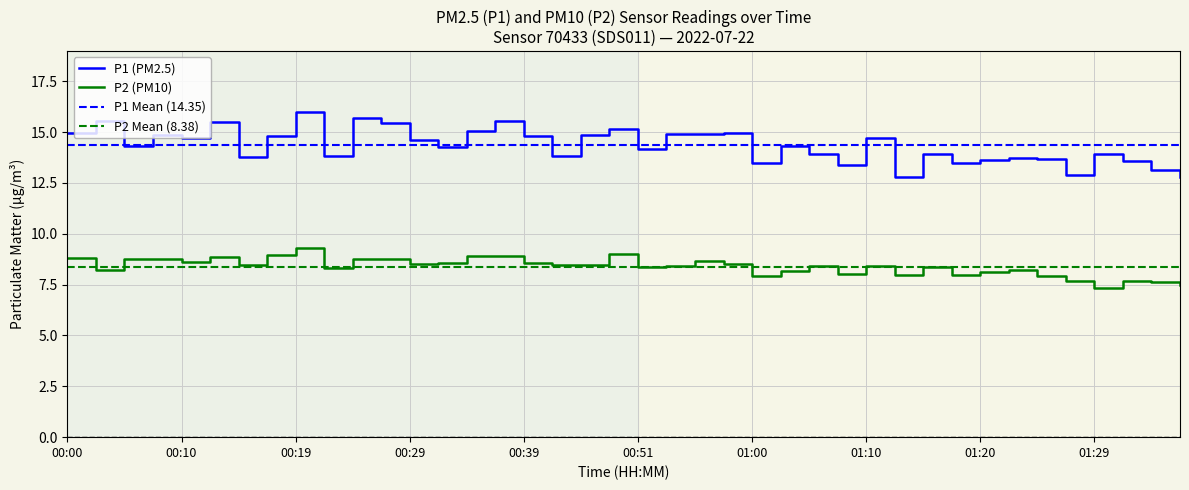

Which series has the largest total across all categories?

P1